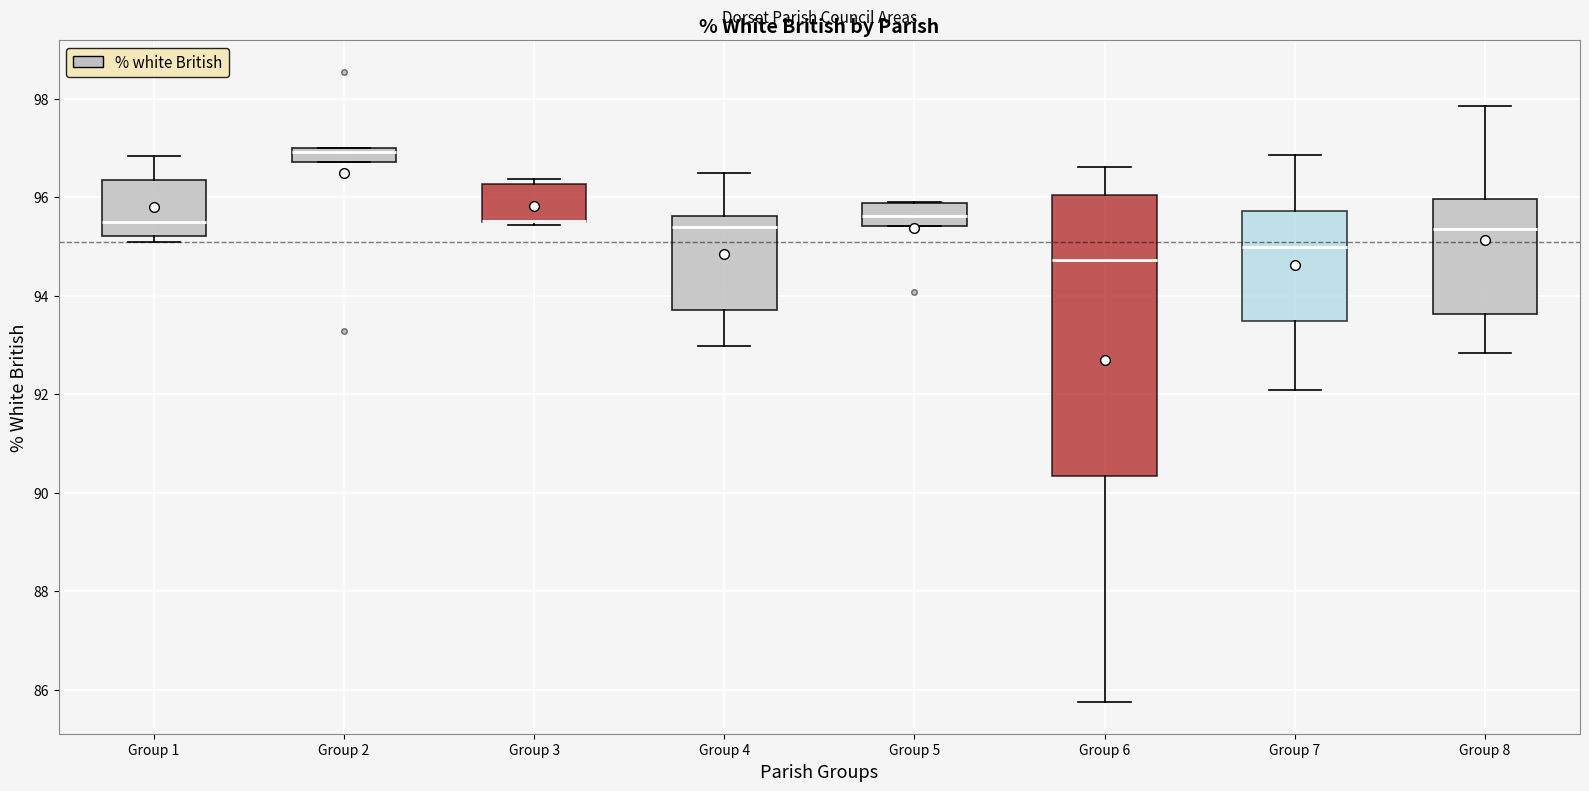

Comparing the boxes themselves (not the whiskers), which one is the tallest?

Group 6